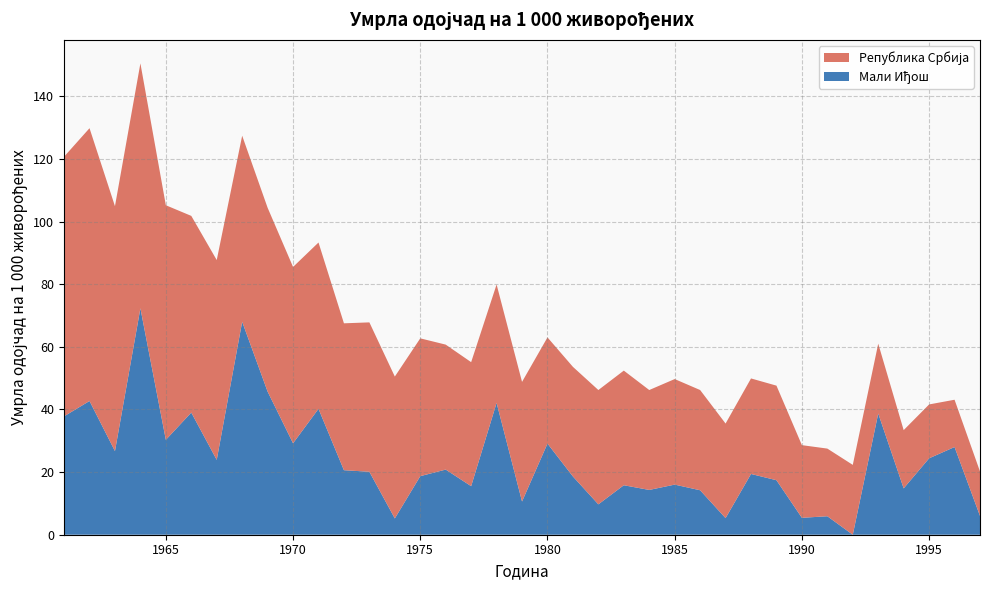

Reading left to right, what are all the values shown in this chart?

Мали Иђош: 1961=37.8	1962=42.7	1963=26.7	1964=72.3	1965=30.3	1966=39.0	1967=23.9	1968=68.0	1969=45.7	1970=29.2	1971=40.2	1972=20.6	1973=20.1	1974=5.2	1975=18.7	1976=20.8	1977=15.5	1978=42.1	1979=10.6	1980=29.1	1981=18.6	1982=9.7	1983=15.8	1984=14.3	1985=16.0	1986=14.2	1987=5.3	1988=19.4	1989=17.4	1990=5.4	1991=5.9	1992=0.0	1993=38.7	1994=14.8	1995=24.4	1996=28.0	1997=6.0
Република Србија: 1961=82.9	1962=87.1	1963=78.2	1964=78.2	1965=74.9	1966=62.8	1967=63.8	1968=59.4	1969=58.7	1970=56.3	1971=53.1	1972=46.9	1973=47.7	1974=45.3	1975=44.0	1976=39.9	1977=39.6	1978=37.8	1979=38.2	1980=33.9	1981=35.0	1982=36.5	1983=36.6	1984=31.9	1985=33.7	1986=32.0	1987=30.2	1988=30.5	1989=30.2	1990=23.2	1991=21.6	1992=22.3	1993=22.3	1994=18.6	1995=17.2	1996=15.1	1997=14.2